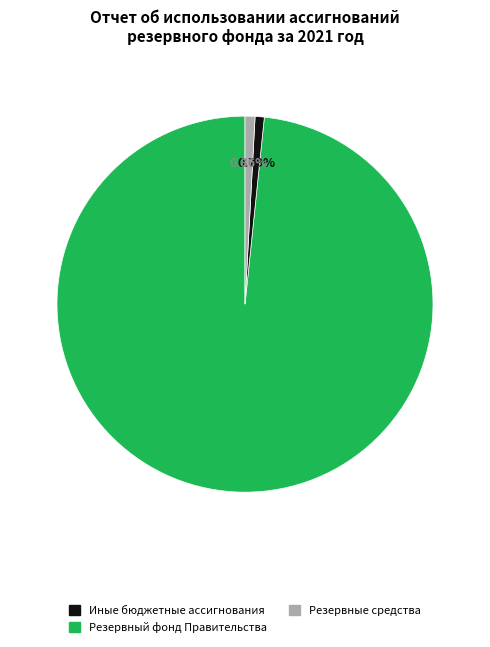

Does any single category account for the majority?

Yes